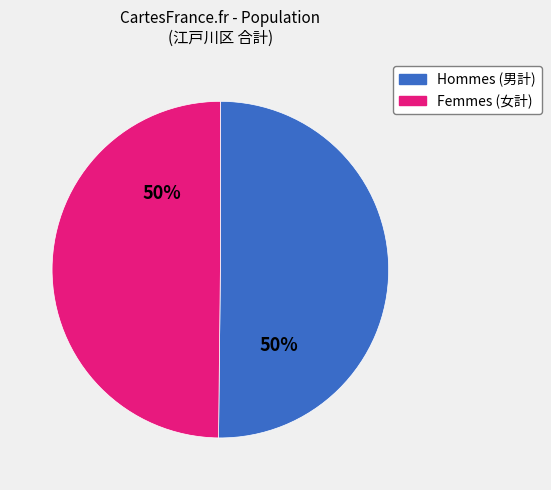

To the nearest percent, what is the average slice percentage?

50%